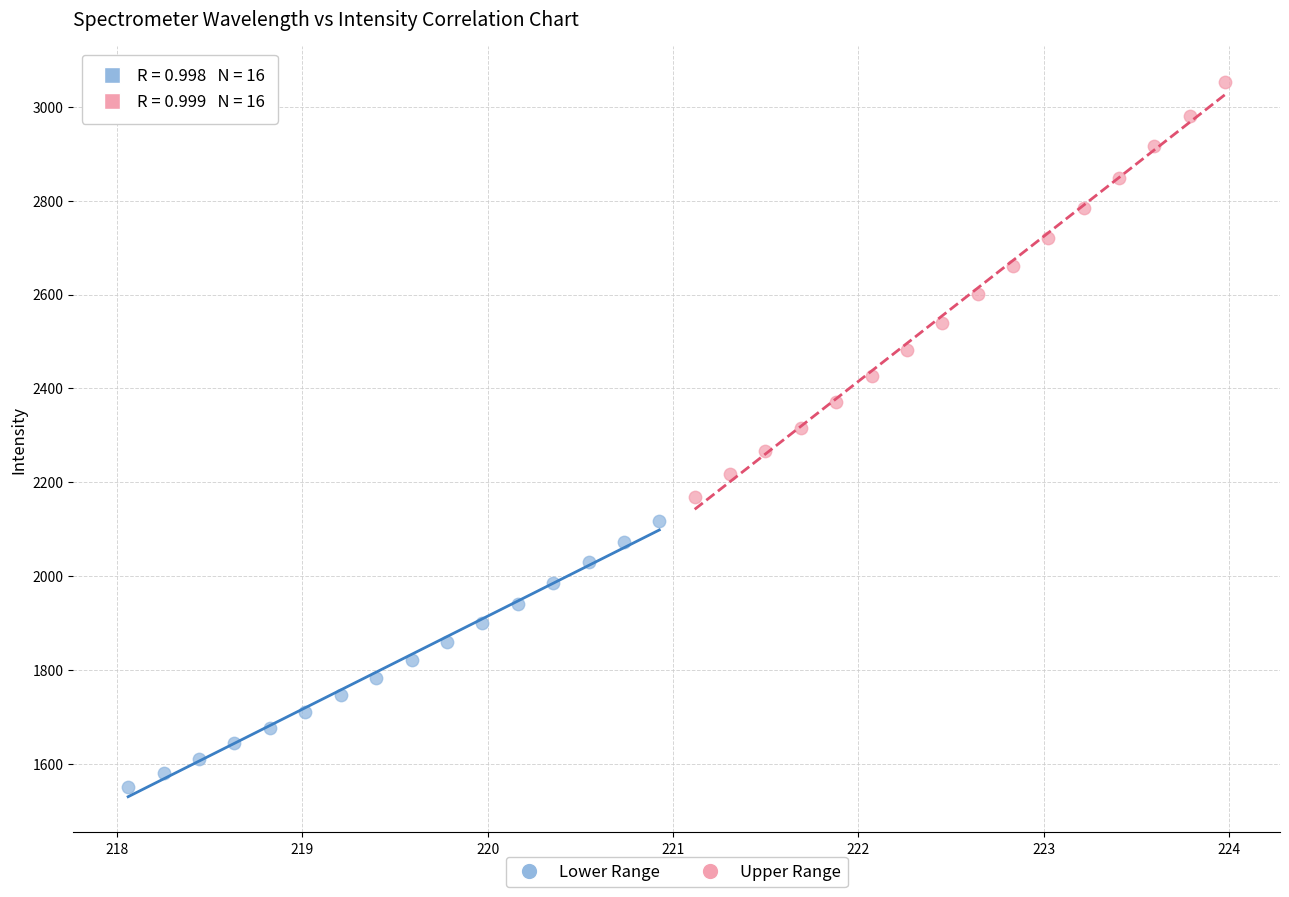

Which series reaches the maximum Y coordinate?

Upper Range